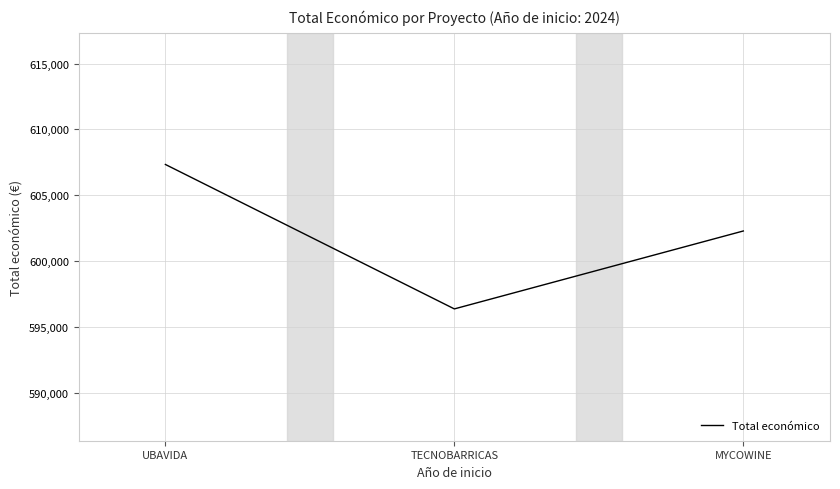

What is the difference between the second highest and minimum values?

5911.4